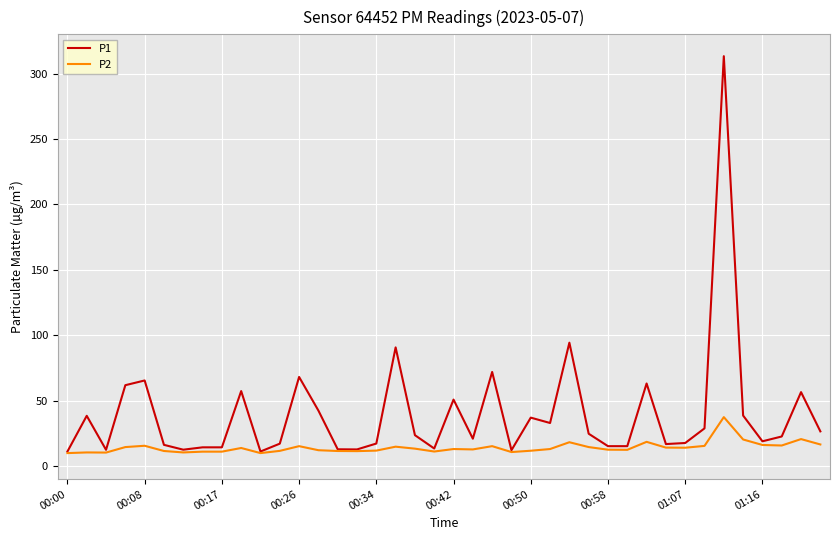

Which series has the largest total across all categories?

P1